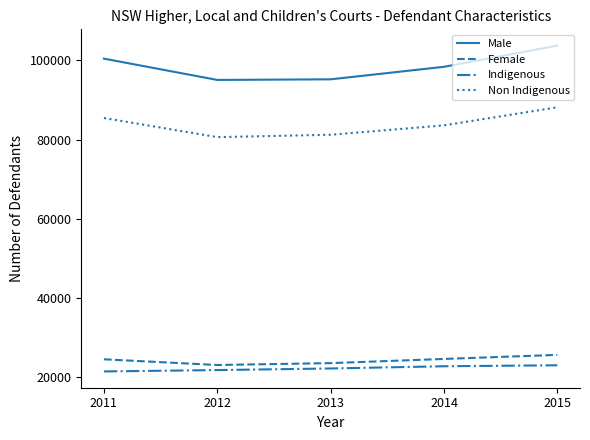

At which label does Non Indigenous reach its peak?

2015